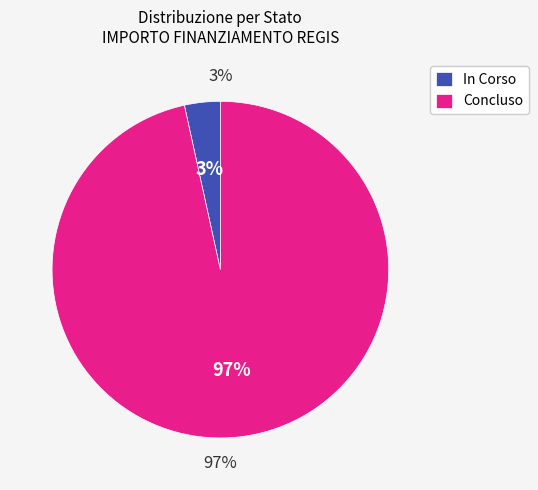

Do 0 and 11 together represent more than half of the pie?

No